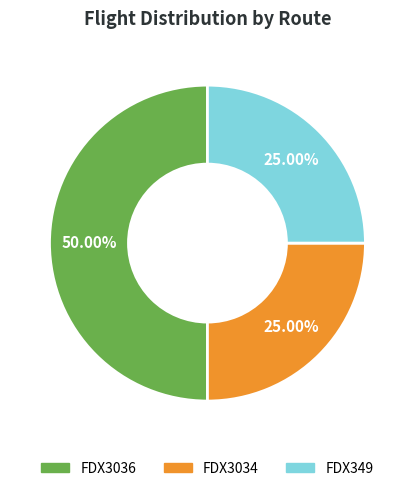

Does FDX3034 account for over 50% of the chart?

No